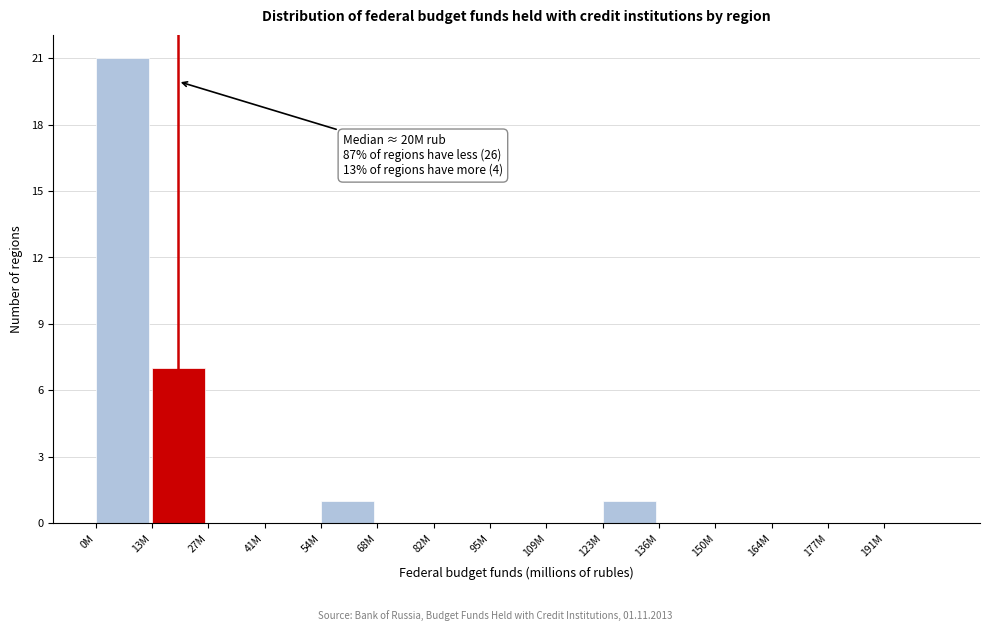

Reading right to left, list all the values displayed in this chart.

191M=0	177M=0	164M=0	150M=0	136M=0	123M=1	109M=0	95M=0	82M=0	68M=0	54M=1	41M=0	27M=0	13M=7	0M=21